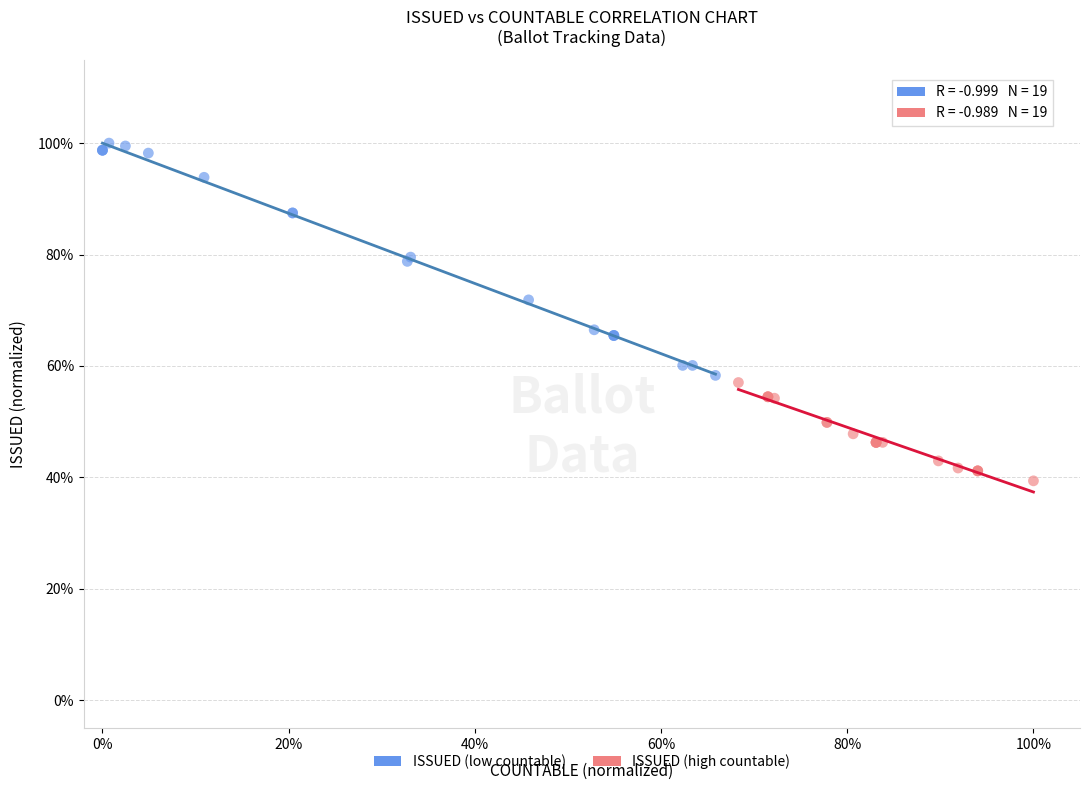

What are all the series names shown in the legend?

ISSUED (low countable), ISSUED (high countable)